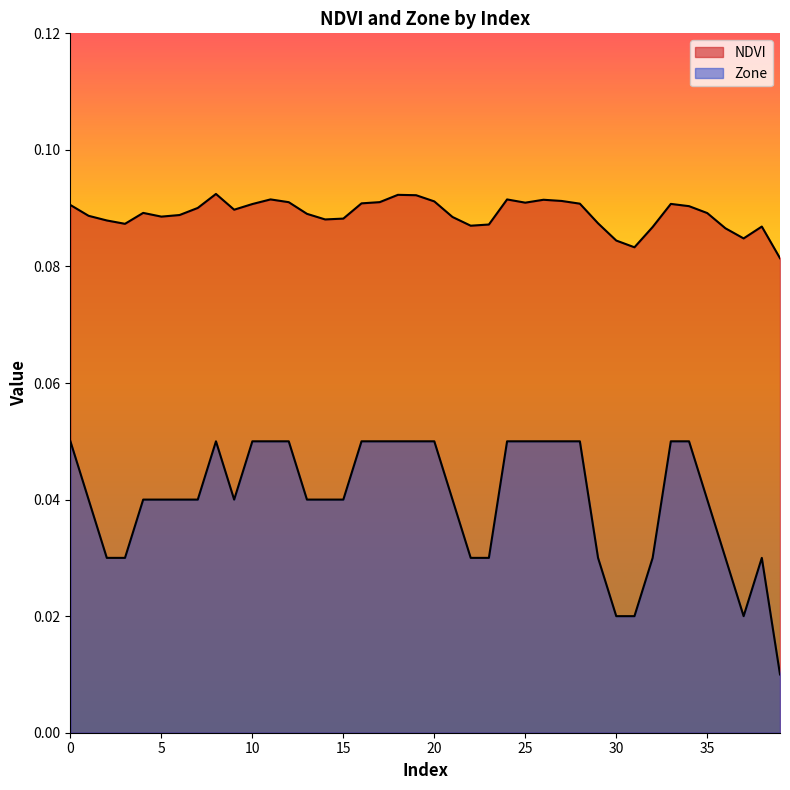

Is it true that Zone equals 0.1 at 35?

False